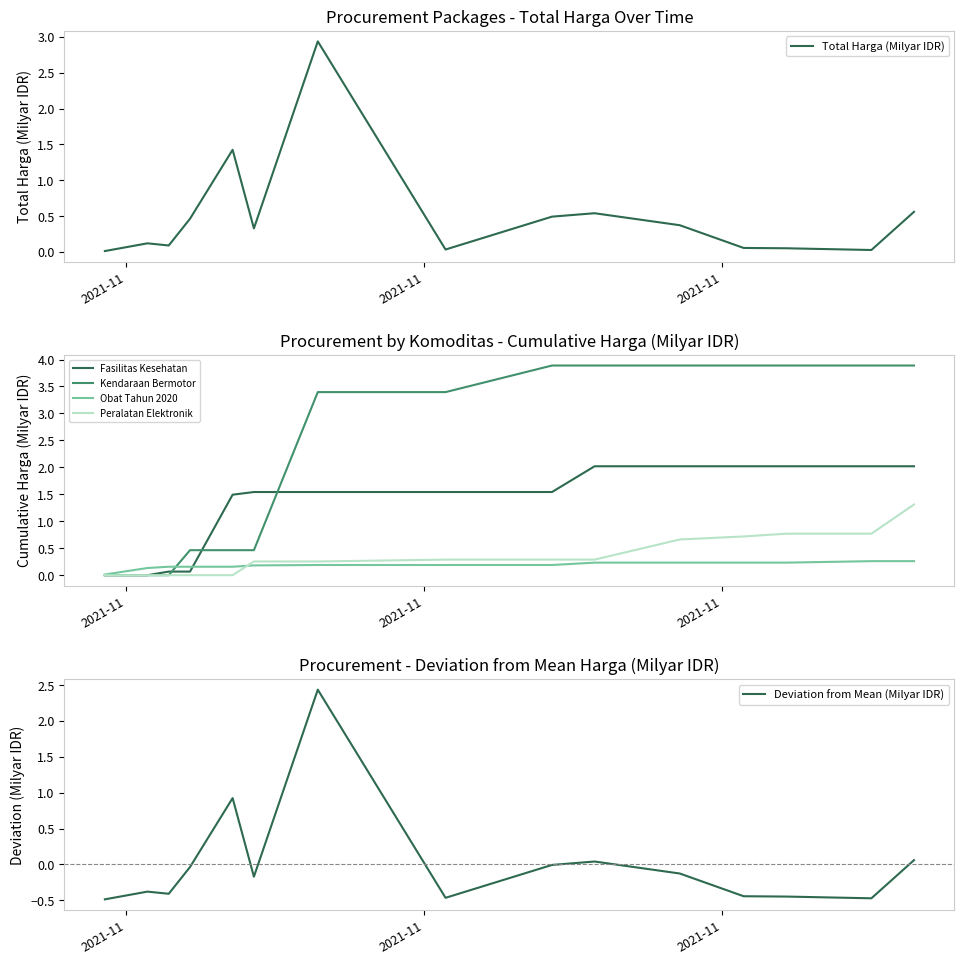

What is the highest value of the Peralatan Elektronik series?

1.3